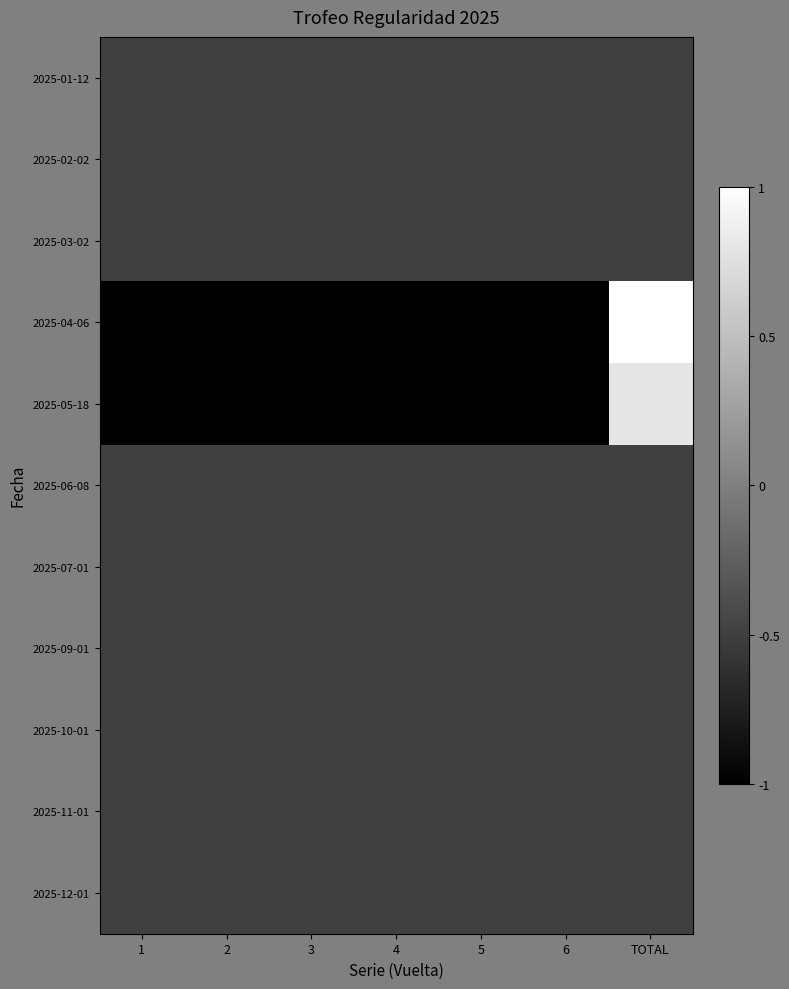

Rank the series by their maximum value, from lowest to highest.

2025-01-12, 2025-02-02, 2025-03-02, 2025-06-08, 2025-07-01, 2025-09-01, 2025-10-01, 2025-11-01, 2025-12-01, 2025-05-18, 2025-04-06